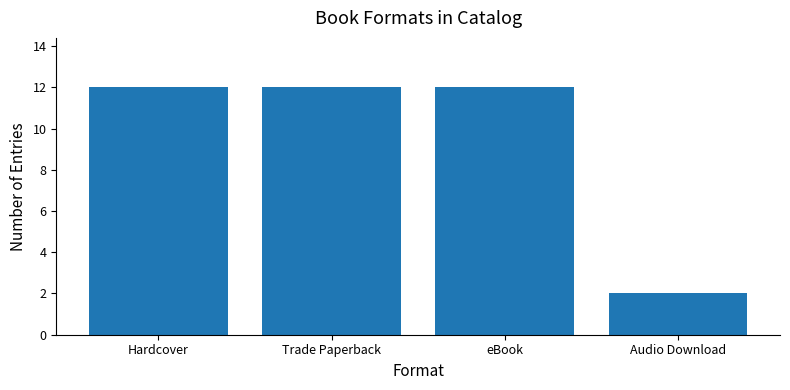

What position from the right is Hardcover?

4